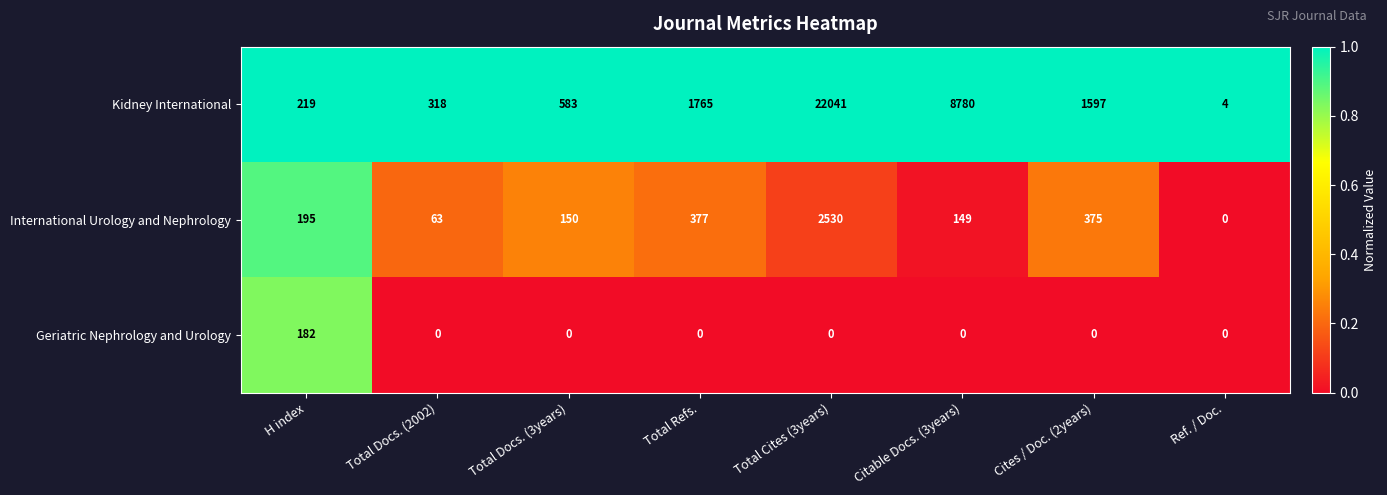

Reading left to right, extract all data points from this chart.

Kidney International: H index=219	Total Docs. (2002)=318	Total Docs. (3years)=583	Total Refs.=1765	Total Cites (3years)=22041	Citable Docs. (3years)=8780	Cites / Doc. (2years)=1597	Ref. / Doc.=4
International Urology and Nephrology: H index=195	Total Docs. (2002)=63	Total Docs. (3years)=150	Total Refs.=377	Total Cites (3years)=2530	Citable Docs. (3years)=149	Cites / Doc. (2years)=375	Ref. / Doc.=0
Geriatric Nephrology and Urology: H index=182	Total Docs. (2002)=0	Total Docs. (3years)=0	Total Refs.=0	Total Cites (3years)=0	Citable Docs. (3years)=0	Cites / Doc. (2years)=0	Ref. / Doc.=0